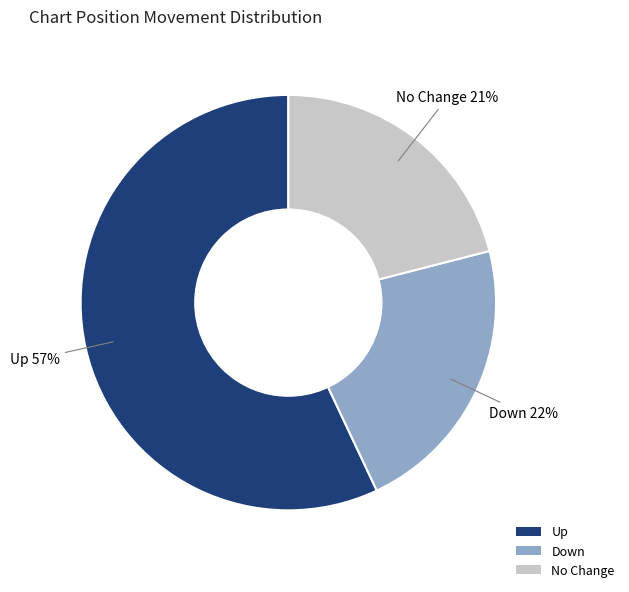

To the nearest percent, what percentage of the pie is Up?

57%